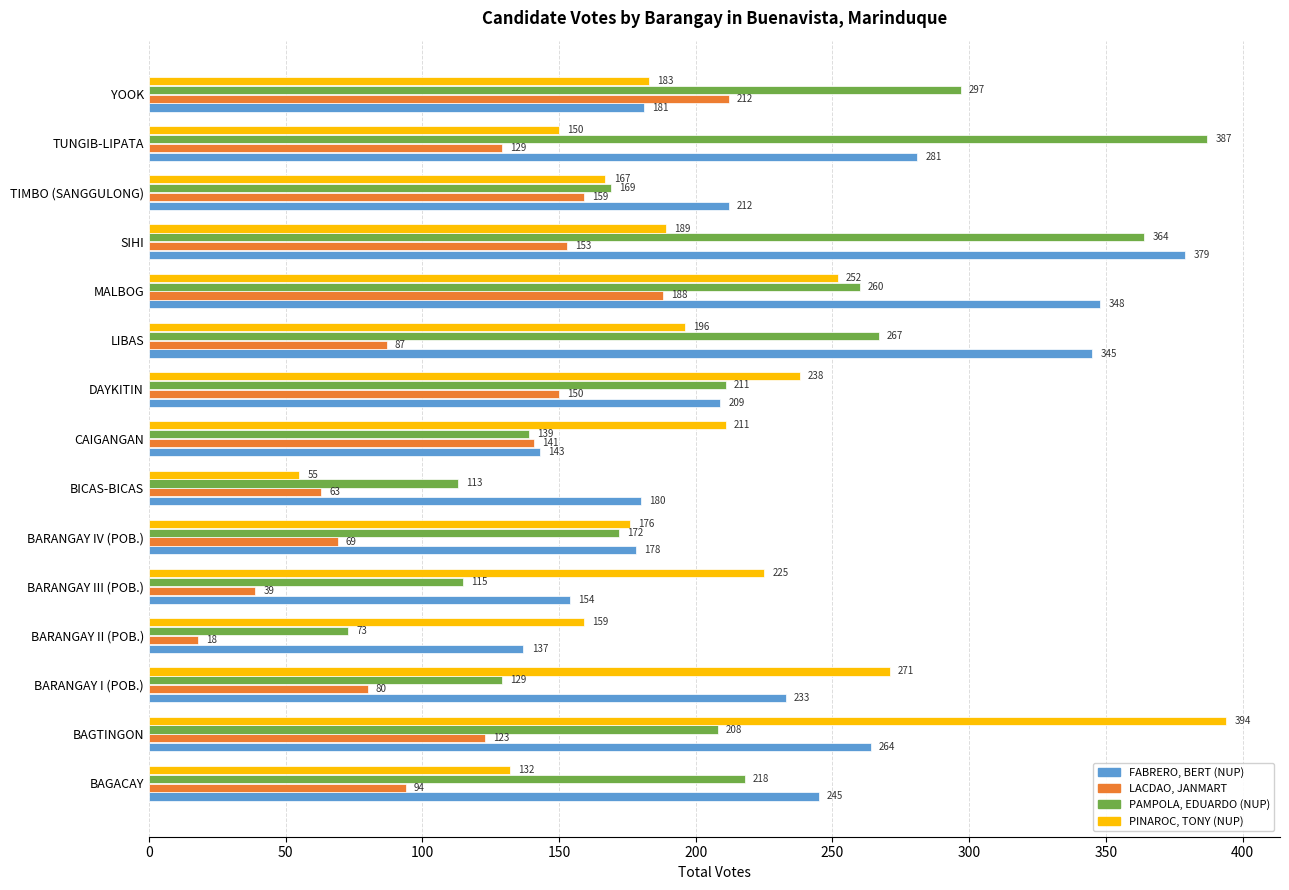

Rank the series by their maximum value, from lowest to highest.

LACDAO, JANMART, FABRERO, BERT (NUP), PAMPOLA, EDUARDO (NUP), PINAROC, TONY (NUP)